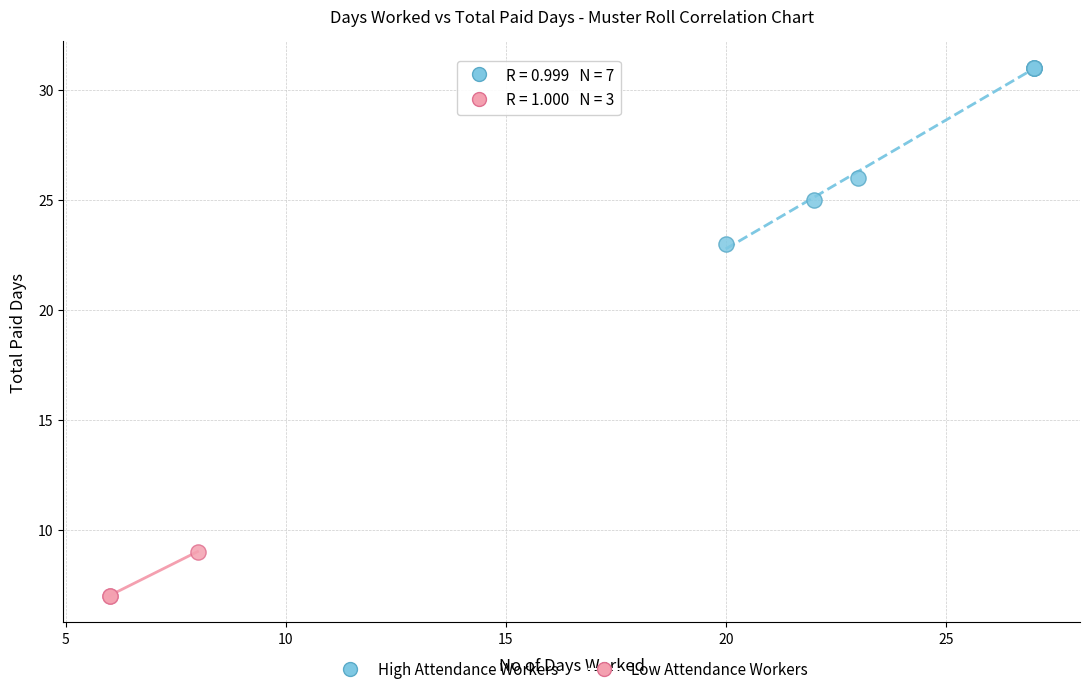

Which series has the largest Y range (max minus min)?

High Attendance Workers